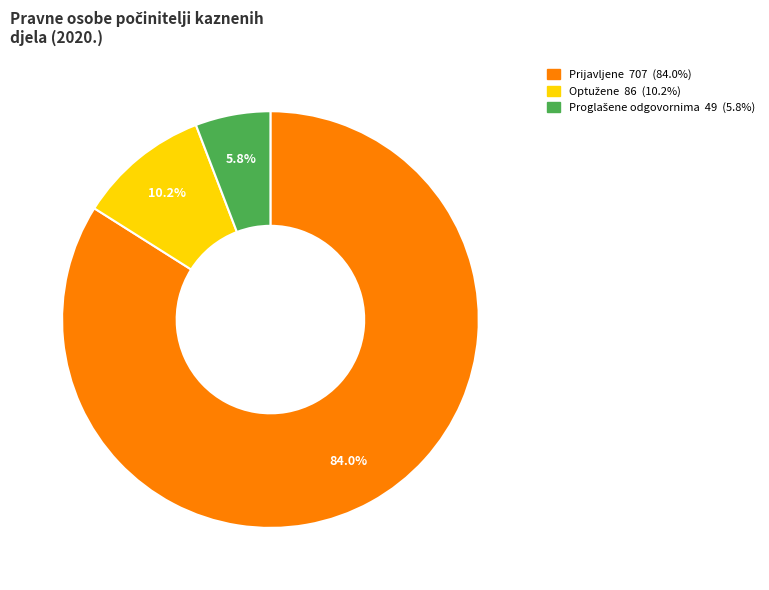

Is it true that Prijavljene is 71% of the pie?

False